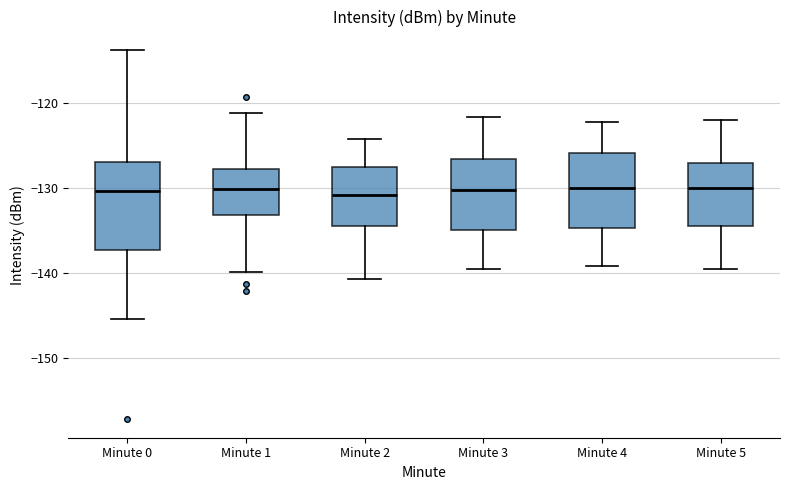

Reading left to right, read every box against the y-axis: the position of its median line, the range the box covers, and the ends of its whiskers. The values are not printed on the chart, so give them approximately, as read against the axis.

Minute 0: median -130, box -137 to -127, whiskers -145 to -114
Minute 1: median -130, box -133 to -128, whiskers -140 to -121
Minute 2: median -131, box -134 to -127, whiskers -141 to -124
Minute 3: median -130, box -135 to -127, whiskers -139 to -122
Minute 4: median -130, box -135 to -126, whiskers -139 to -122
Minute 5: median -130, box -134 to -127, whiskers -139 to -122